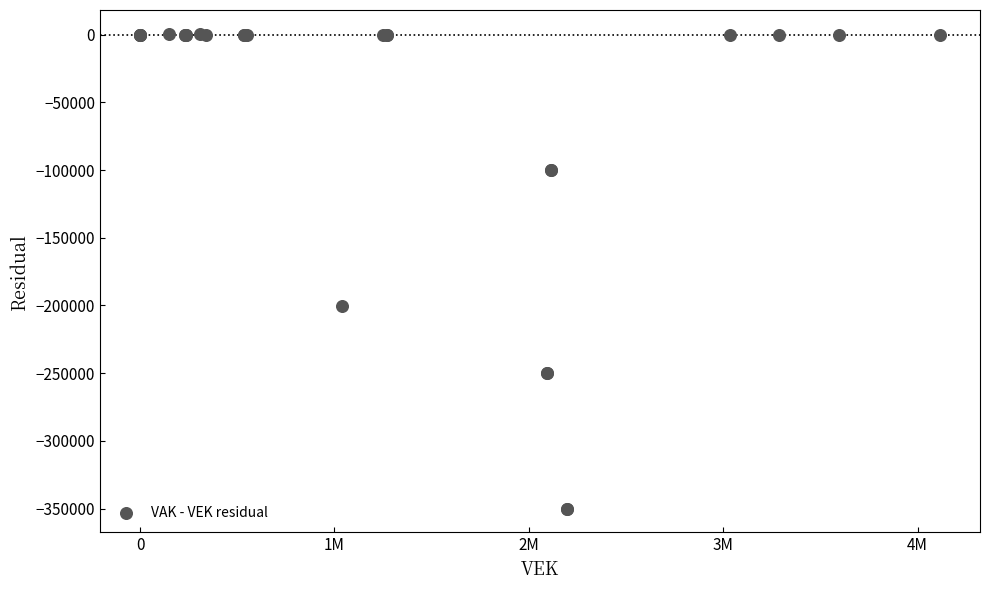

What Y value in the scatter plot is closest to -174734?

-200104